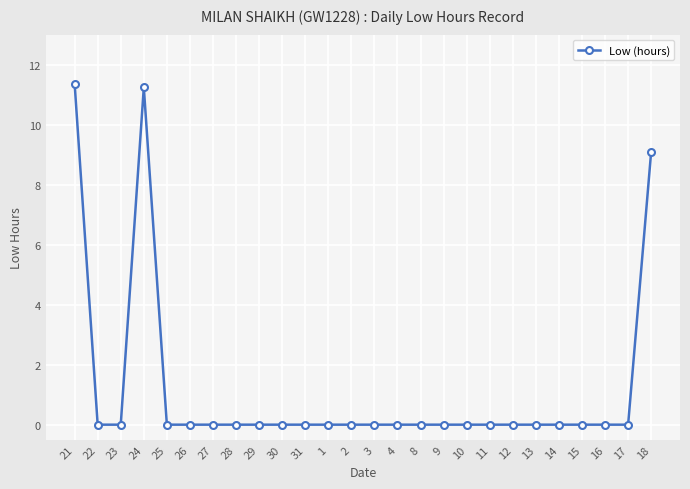

True or false: the data shows 0.0 at 1.

True